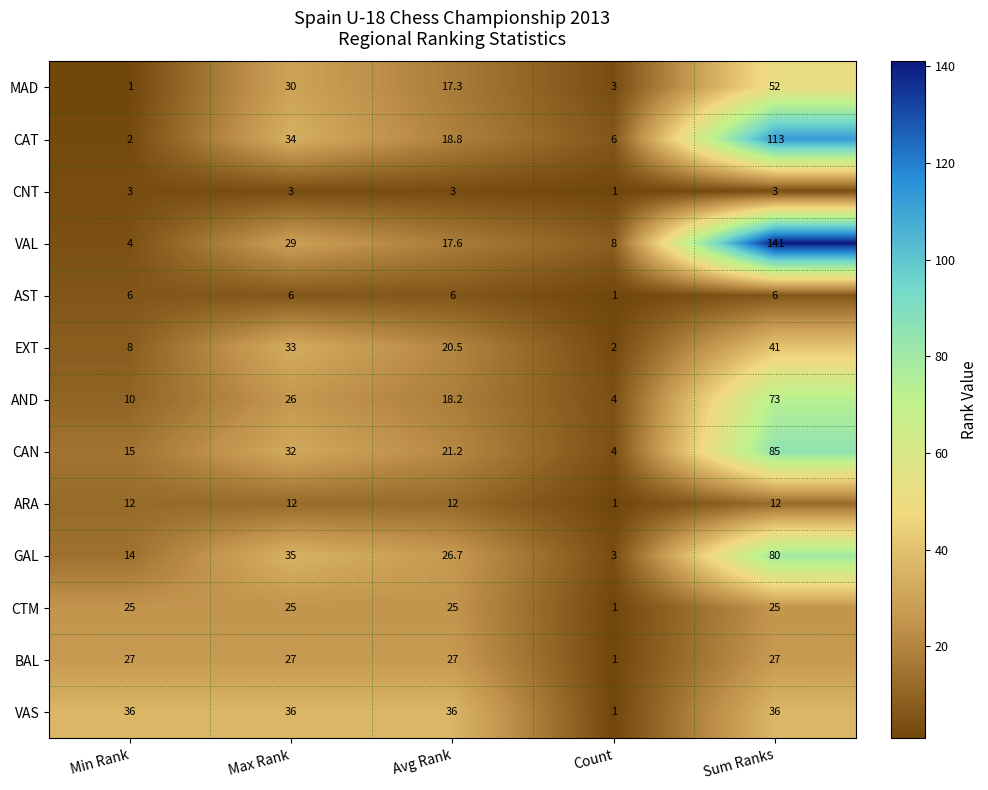

Between Max Rank and Count, which series saw the biggest shift?

VAS